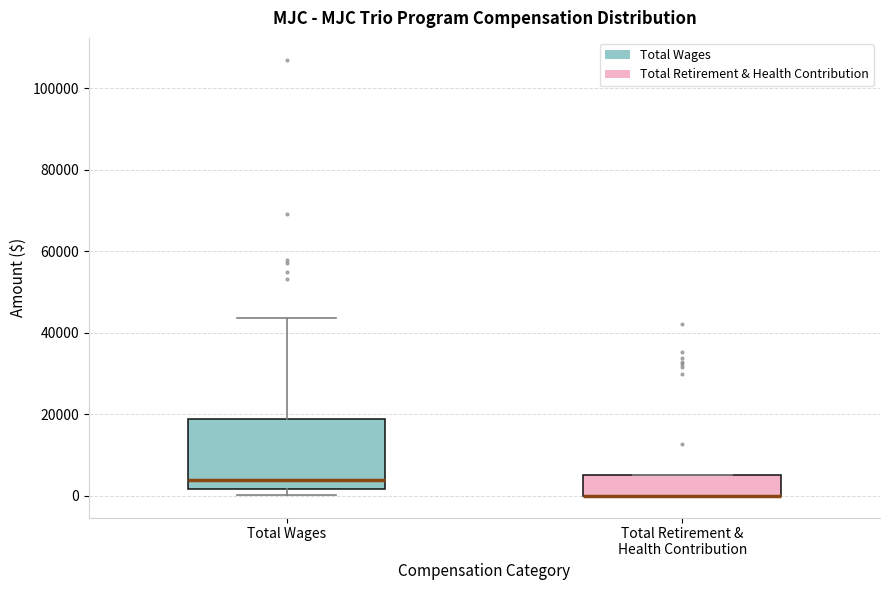

Which box is the tallest, from its lower edge to its upper edge?

Total Wages